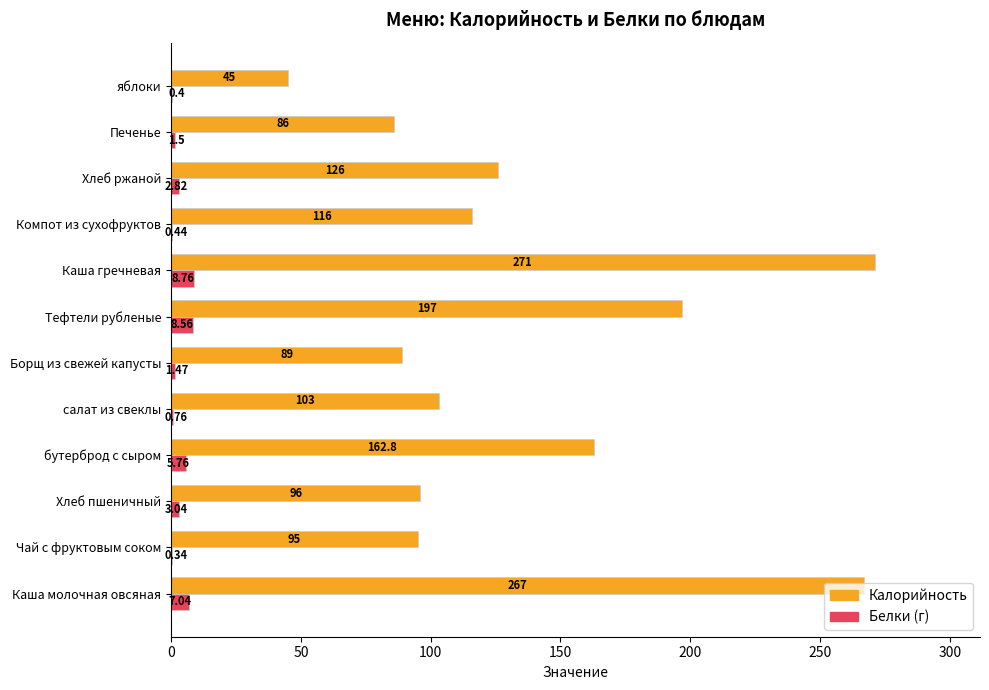

Which category has the highest value in the Калорийность series?

Каша гречневая